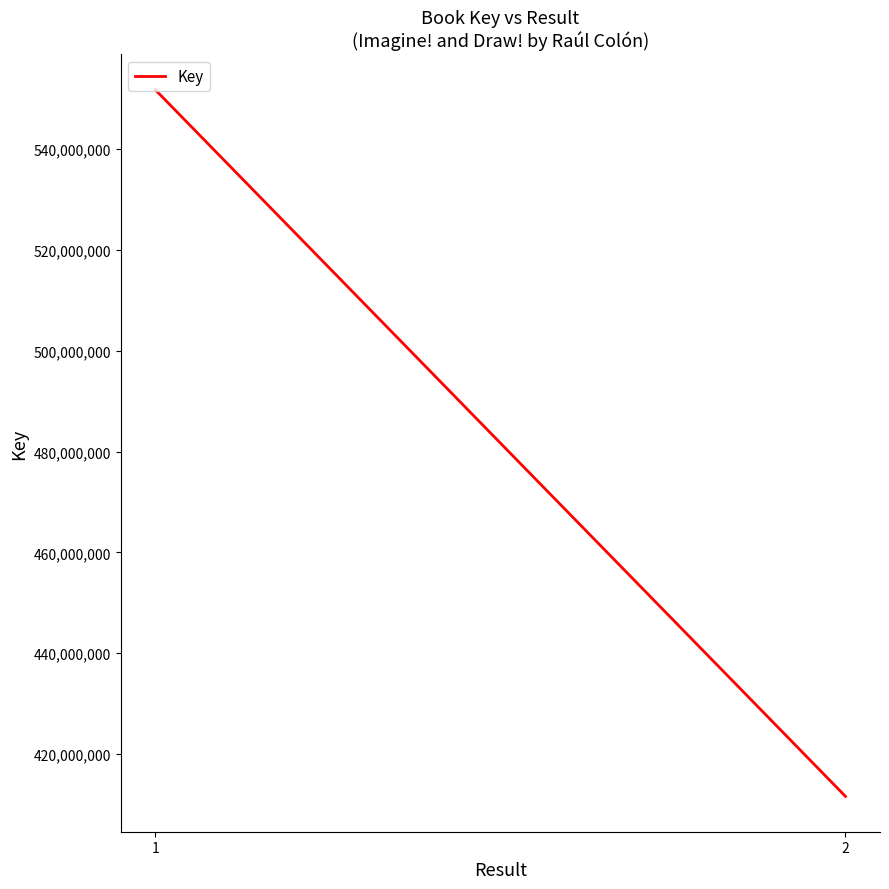

What is the difference between the maximum and minimum values?

140171174